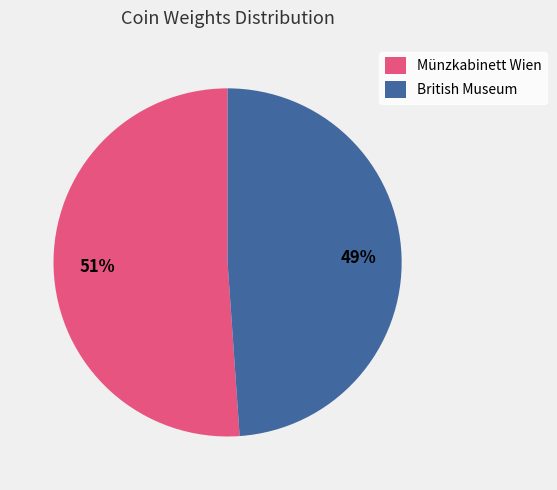

Combined, do British Museum and Münzkabinett Wien account for over 50%?

Yes